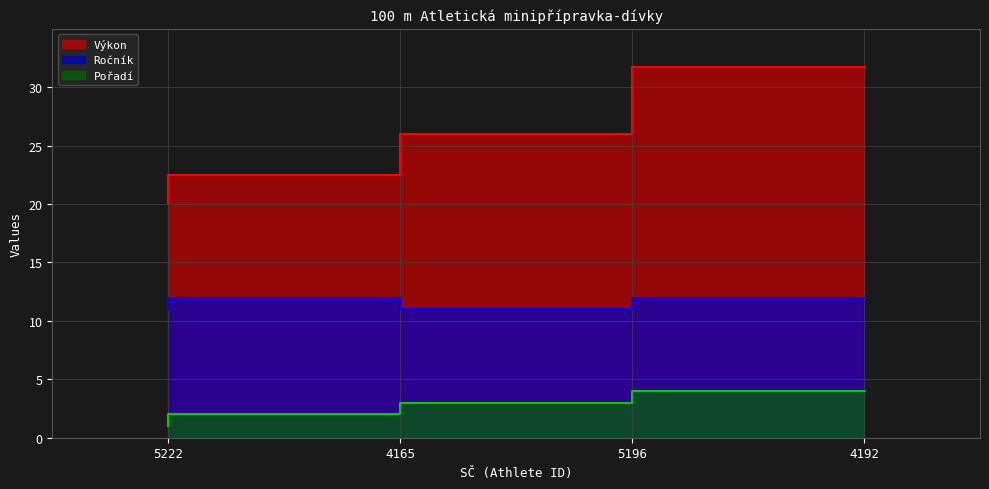

What is the maximum value shown in the chart?

31.7